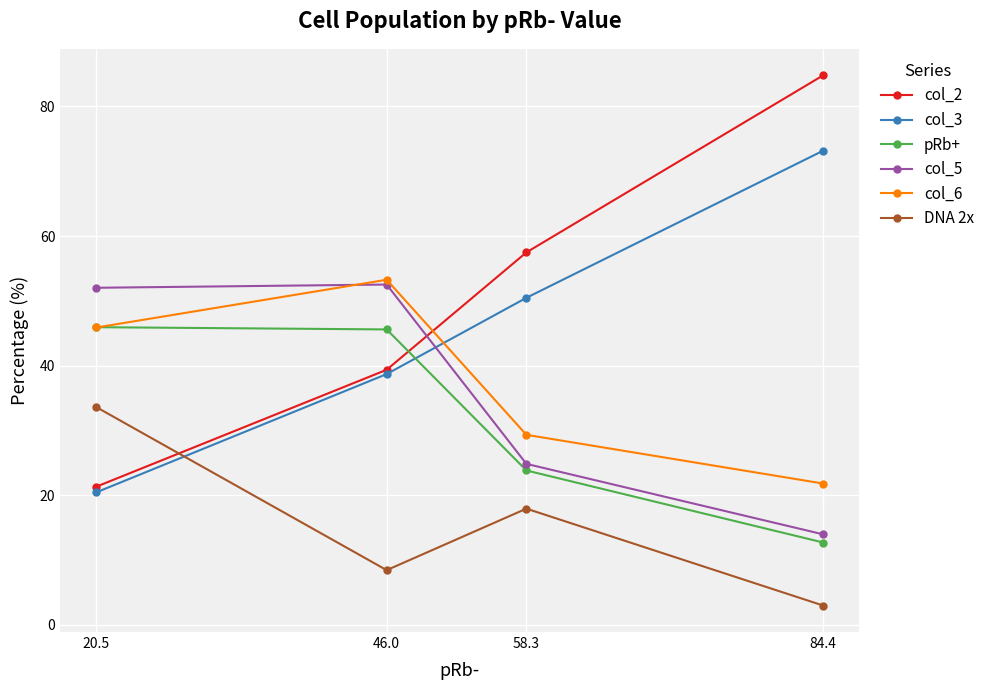

What are all the series names shown in the legend?

col_2, col_3, pRb+, col_5, col_6, DNA 2x